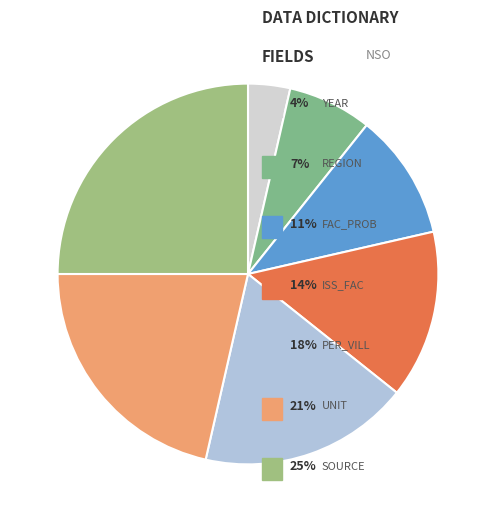

Count the number of slices in the pie.

7